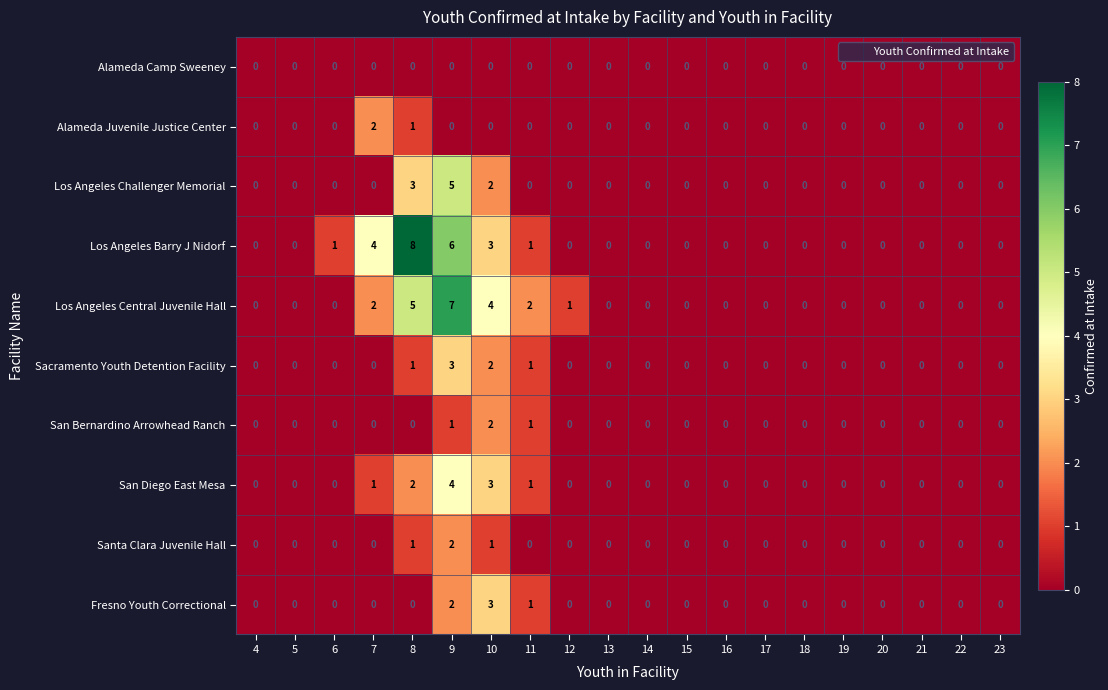

The Sacramento Youth Detention Facility series shows 0 at 20. True or false?

True